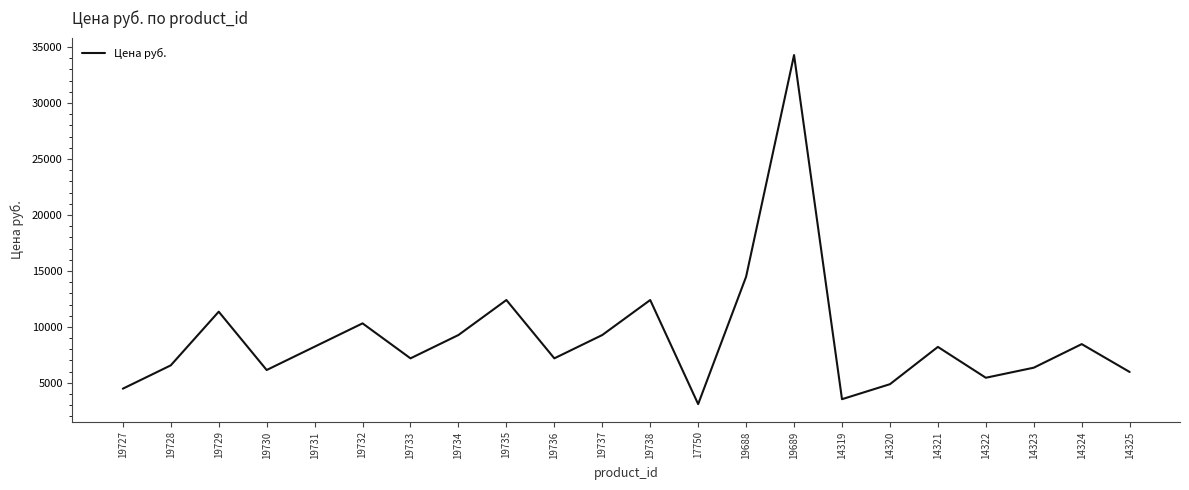

What is the difference between the values at 19731 and 19738?

4168